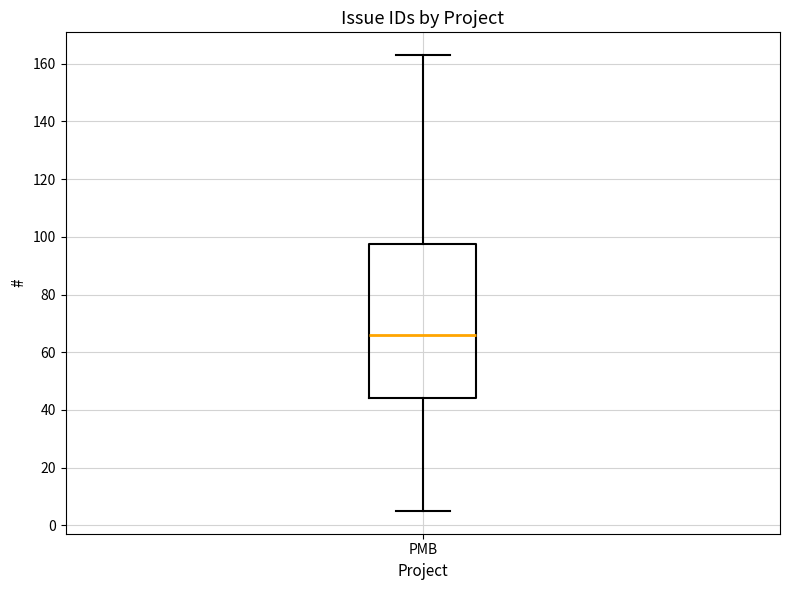

Where does the median line of the box for PMB sit on the y-axis? The values are not printed on the chart, so give them approximately, as read against the axis.

66